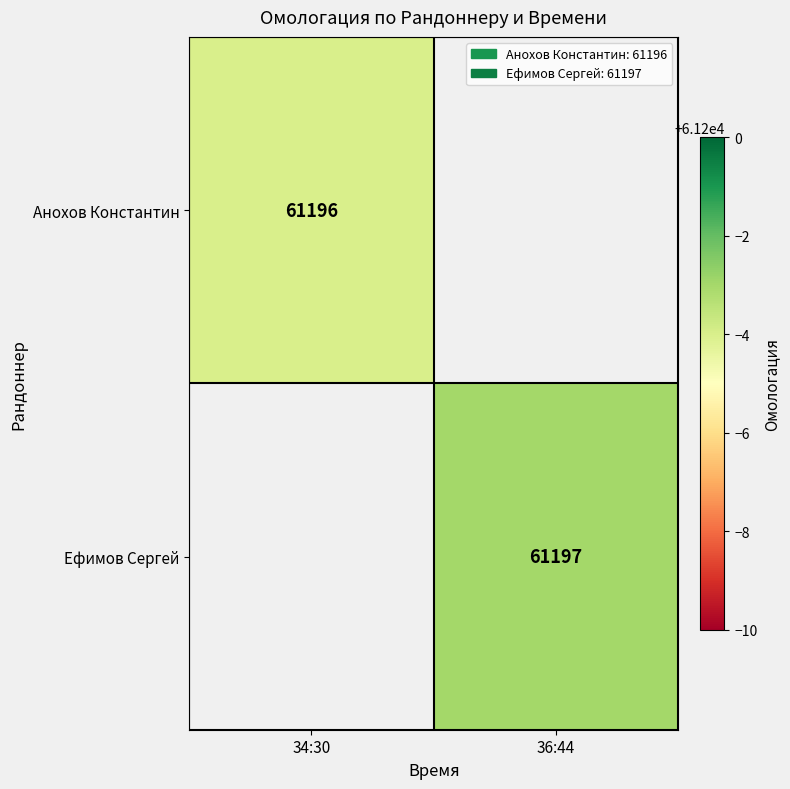

True or false: Анохов Константин has a value of 61196 at 34:30.

True